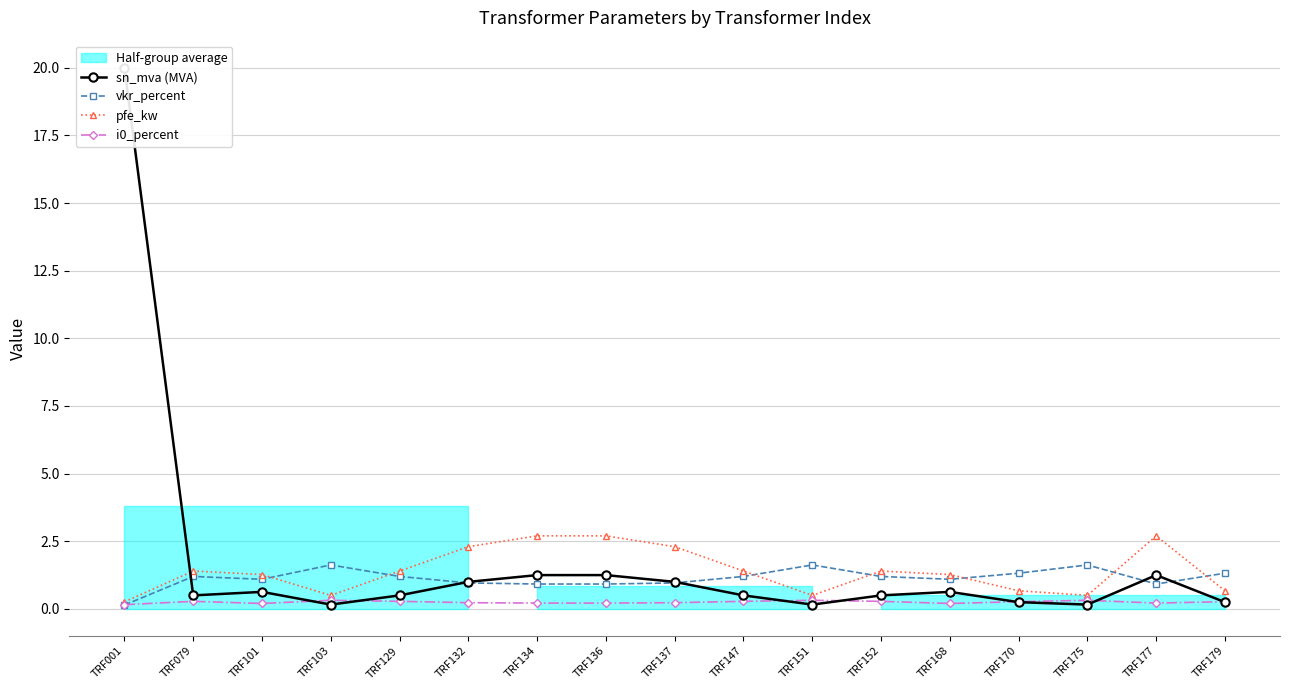

What is the difference between the i0_percent values at TRF132 and TRF001?

0.1